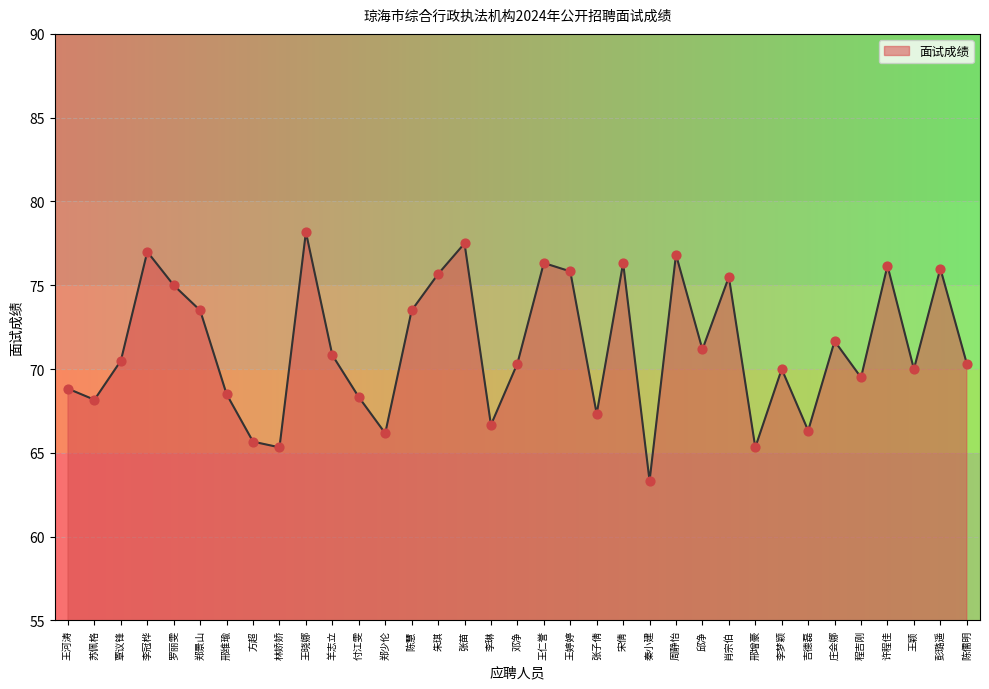

What is the ratio of the value at 宋倩 to the value at 许程佳?

1.0